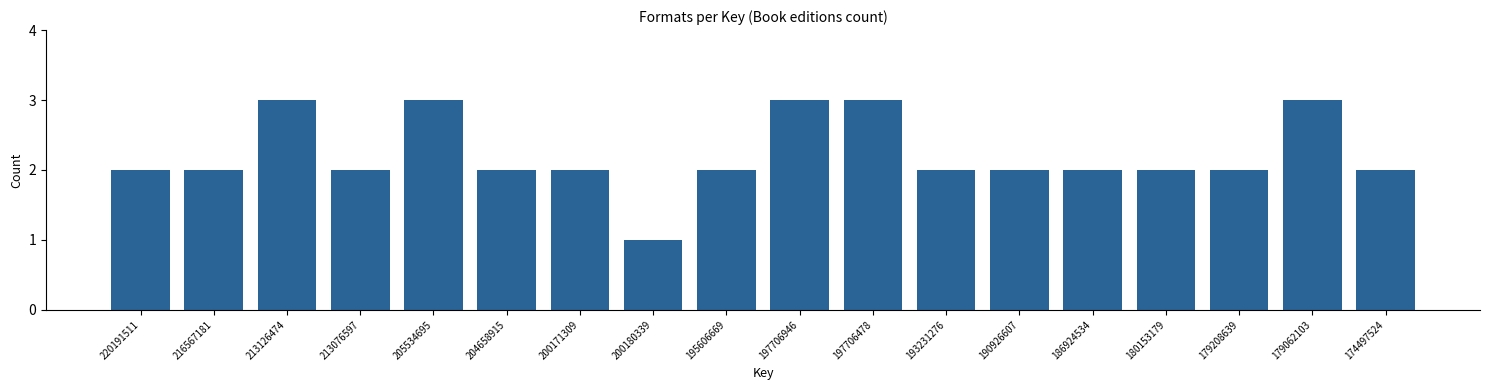

Reading left to right, what are all the values shown in this chart?

2	2	3	2	3	2	2	1	2	3	3	2	2	2	2	2	3	2